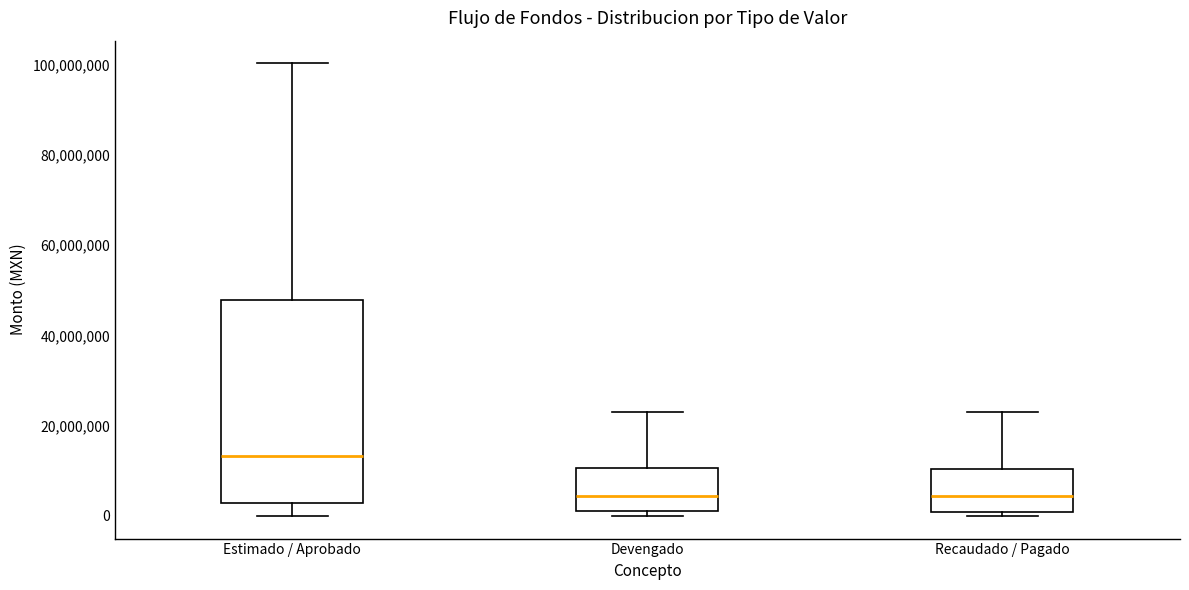

Which box is the tallest, from its lower edge to its upper edge?

Estimado / Aprobado